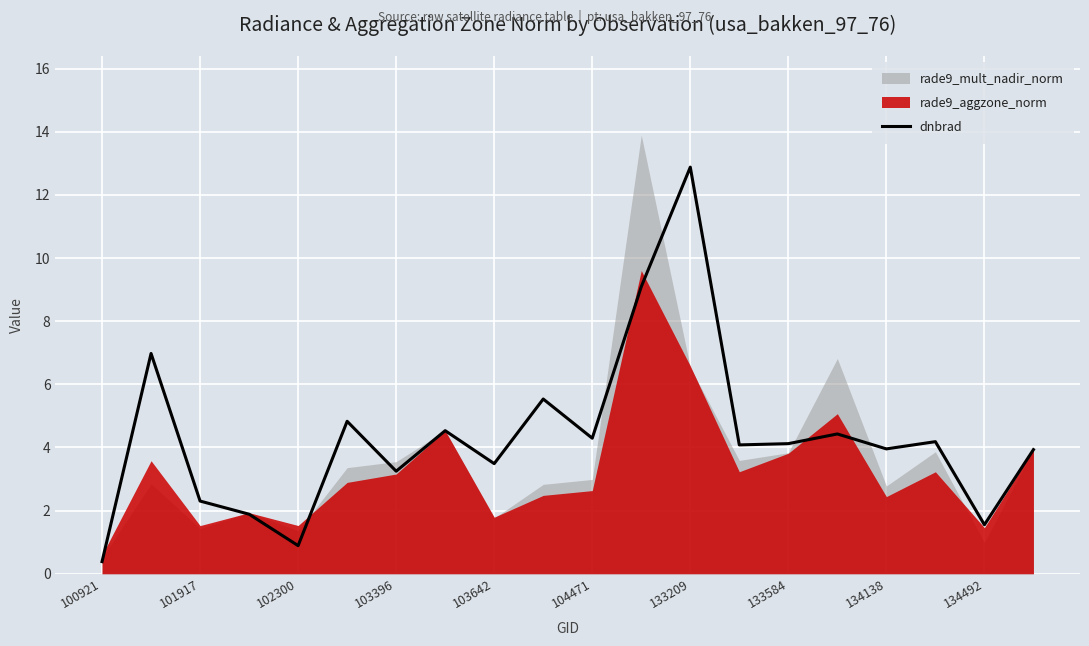

The dnbrad series shows 12.9 at 133209. True or false?

True